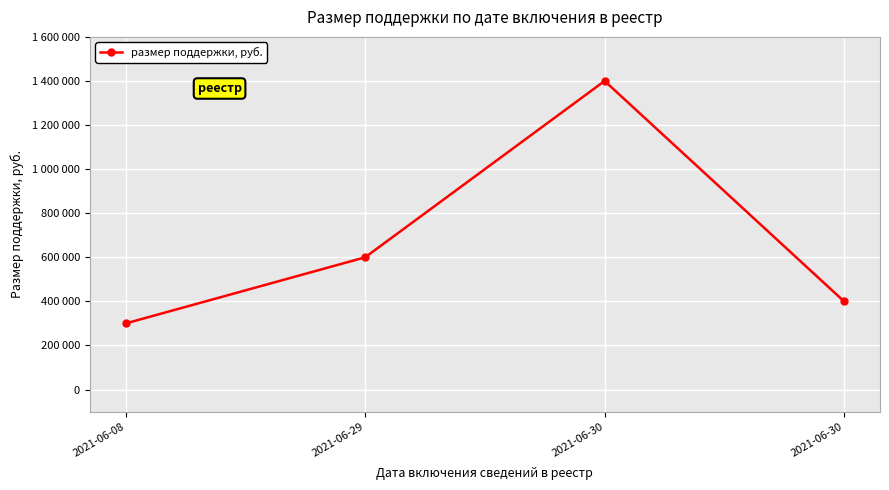

Is this an area chart (filled region under the line)?

No